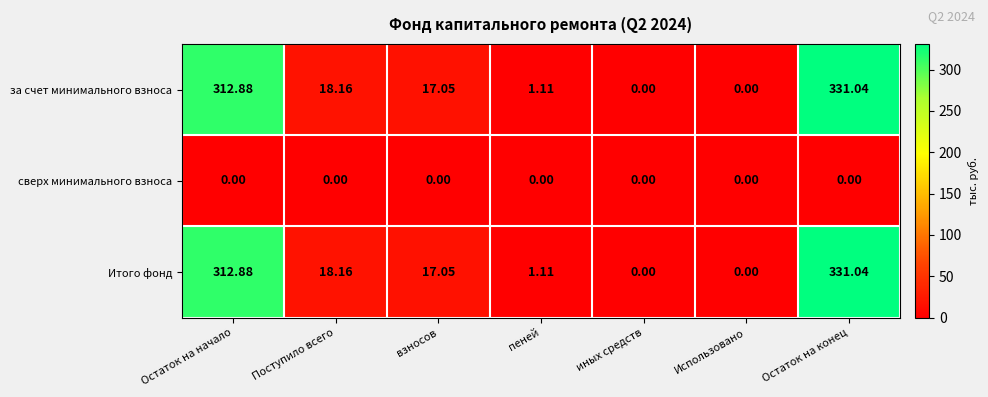

At which category is the sum across all series the highest?

Остаток на конец